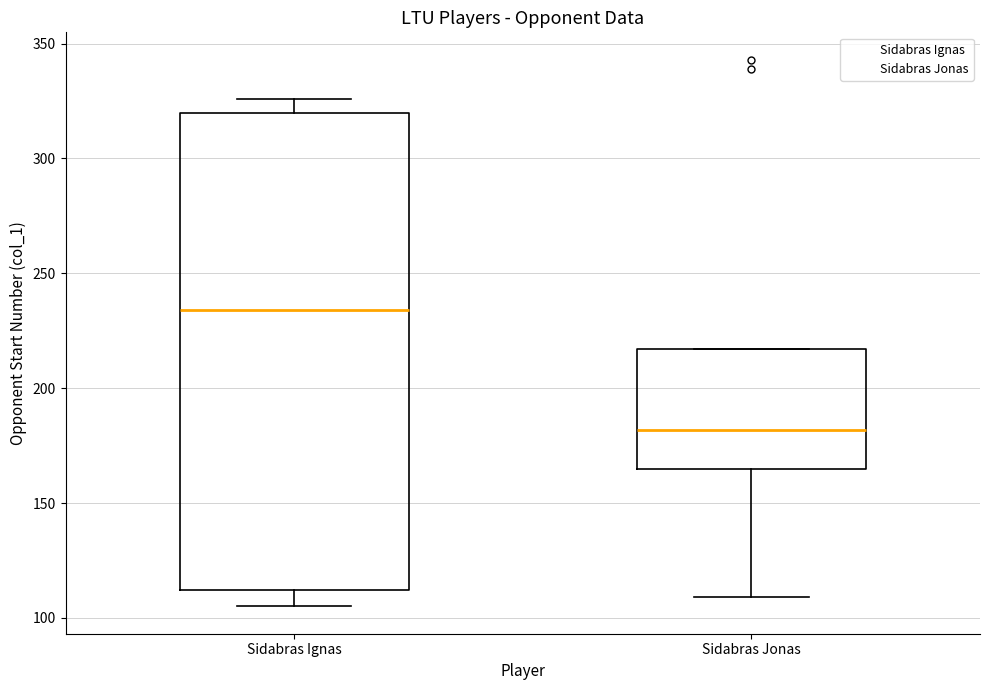

Which box is the tallest, from its lower edge to its upper edge?

Sidabras Ignas